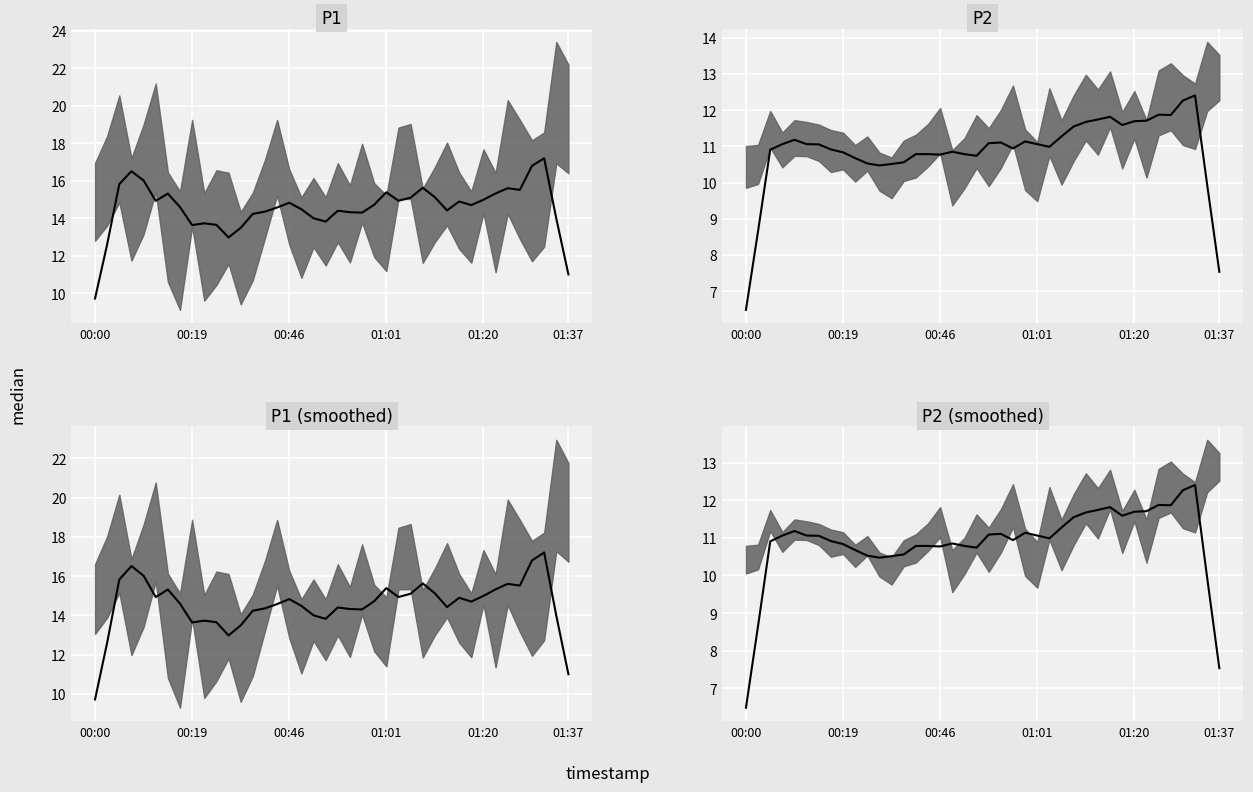

What is the difference between the values at 24 and 00:19?

2.4